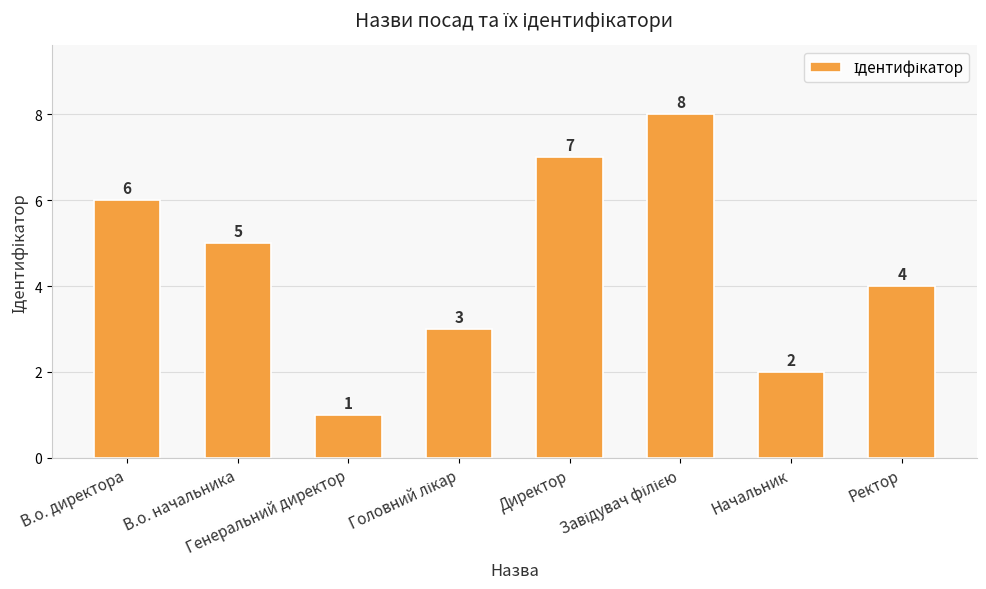

How many values are between 3 and 7?

5